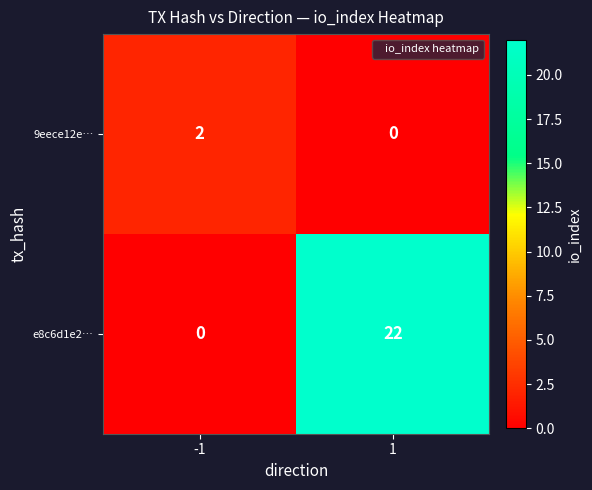

Read the e8c6d1e2… value at 1, to the nearest 5.

20